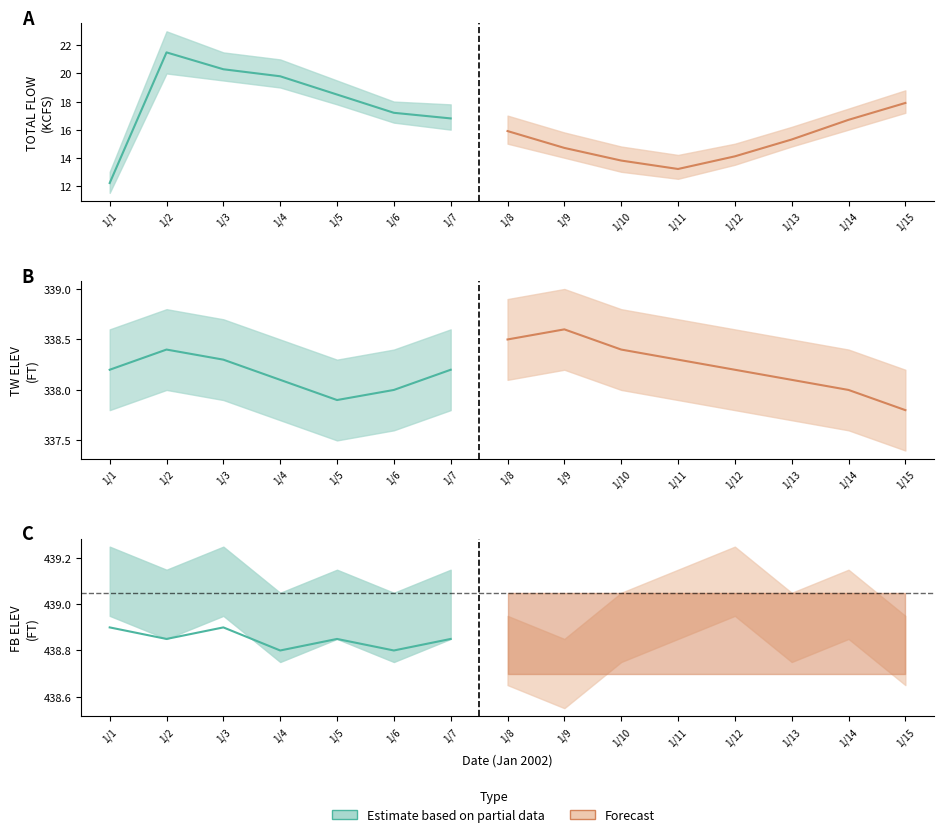

In TW ELEV (FT), how many points are higher than both neighbors (excluding endpoints)?

2